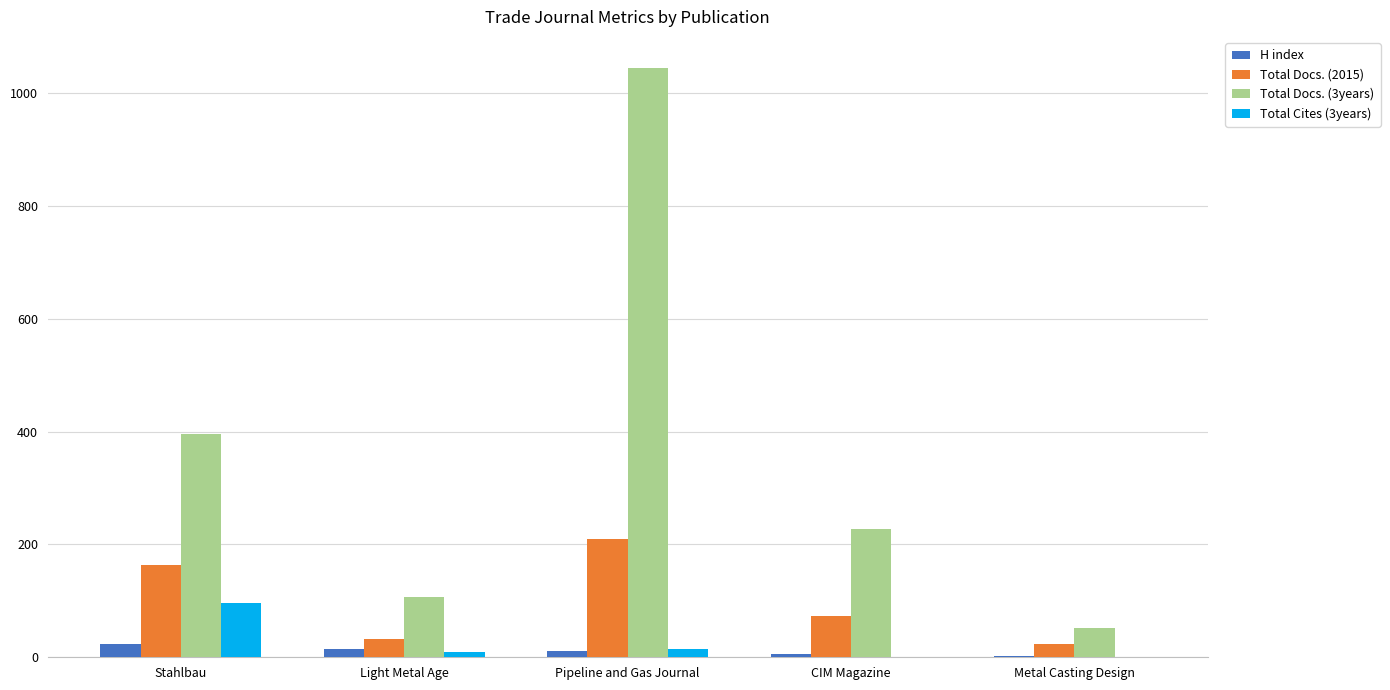

Which category has the highest value in the Total Docs. (3years) series?

Pipeline and Gas Journal